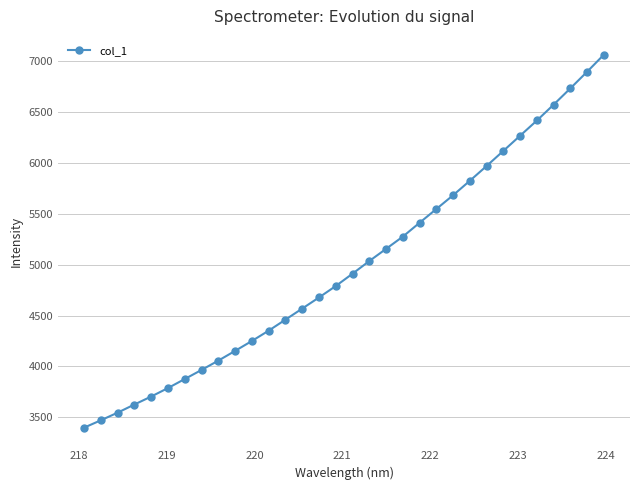

What is the sum of all values?

159555.5